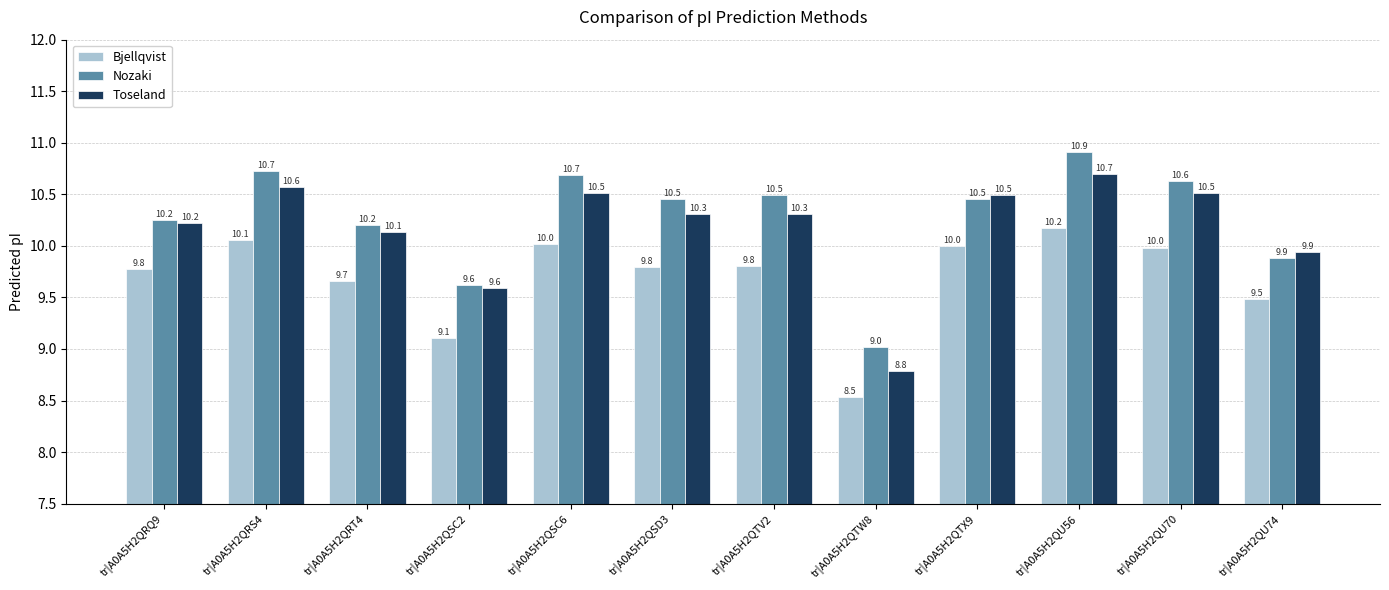

List the series in order of their peak value, highest first.

Nozaki, Toseland, Bjellqvist